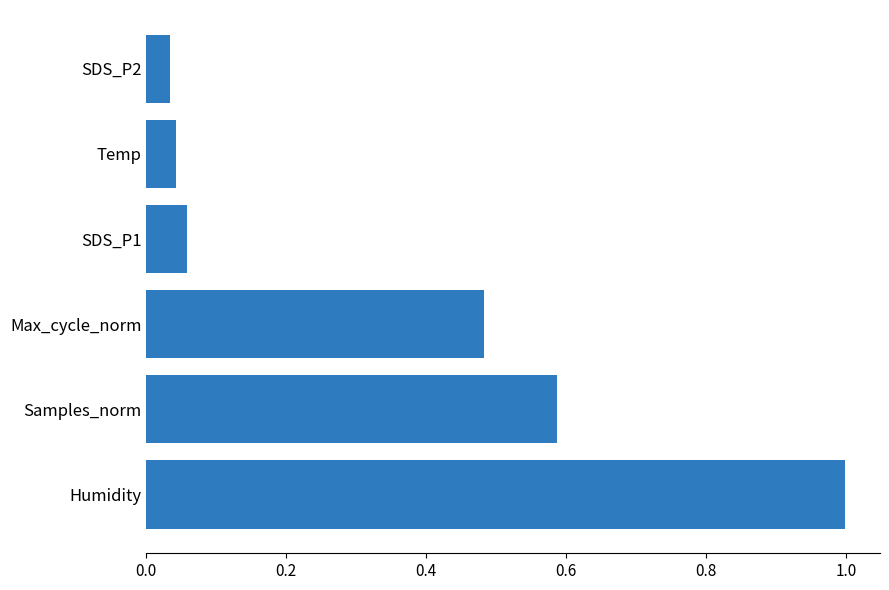

What is the difference between the maximum and minimum values?

1.0